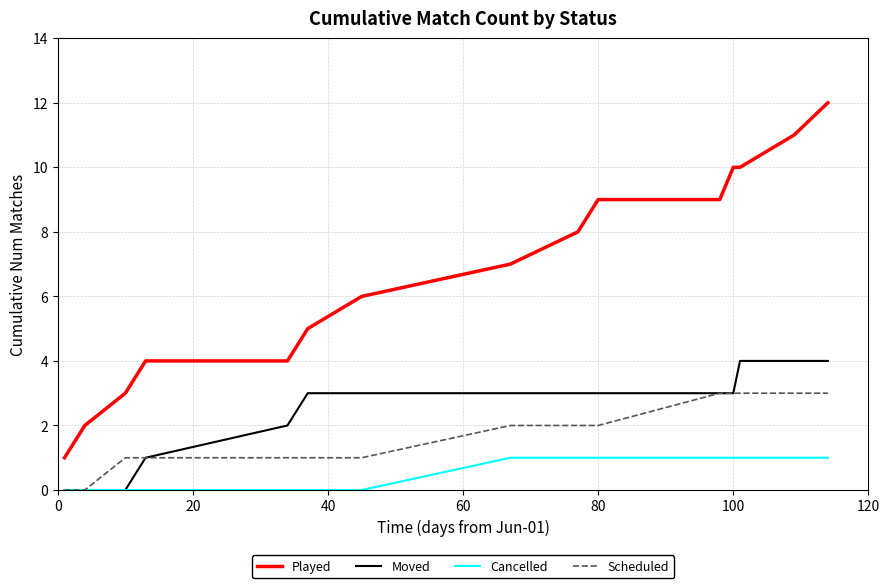

Rank the series by their maximum value, from highest to lowest.

Played, Moved, Scheduled, Cancelled